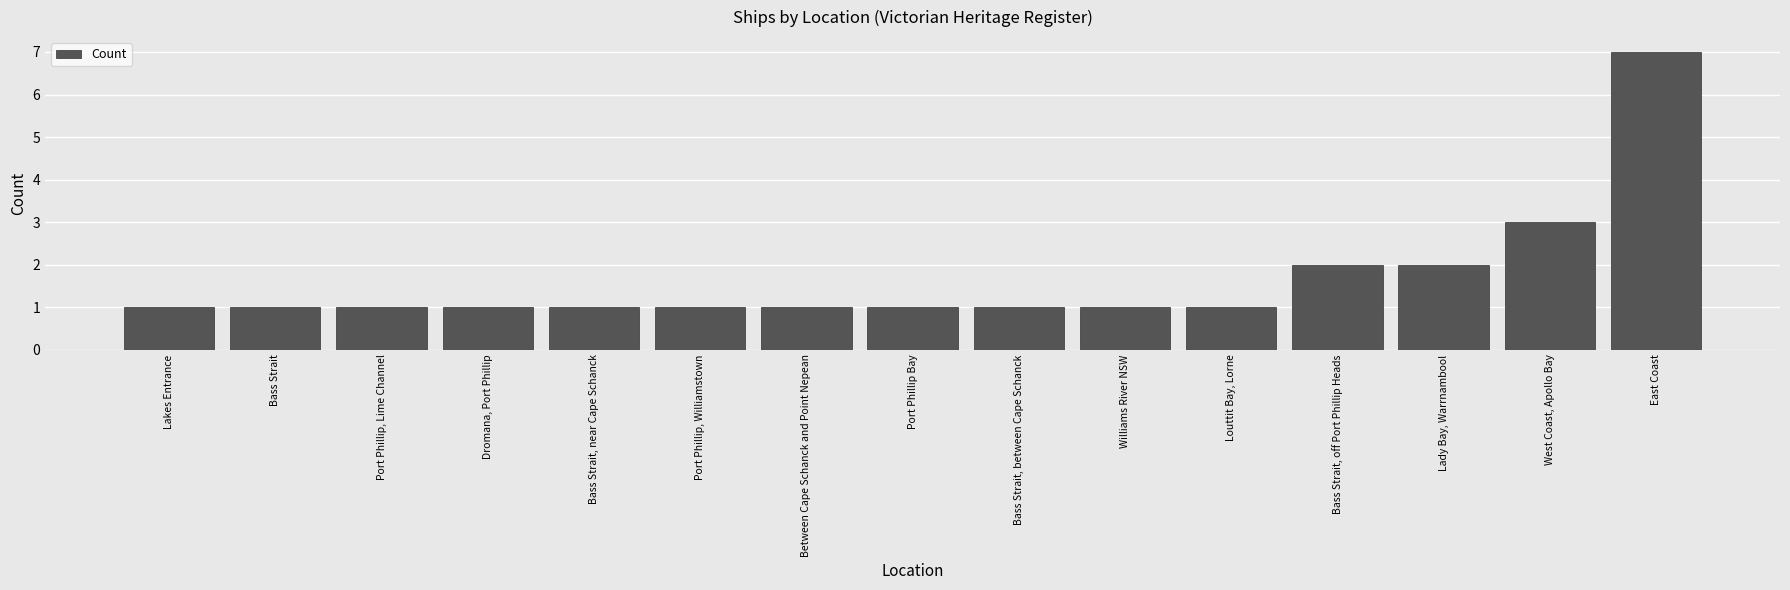

How many bars are there in total?

15